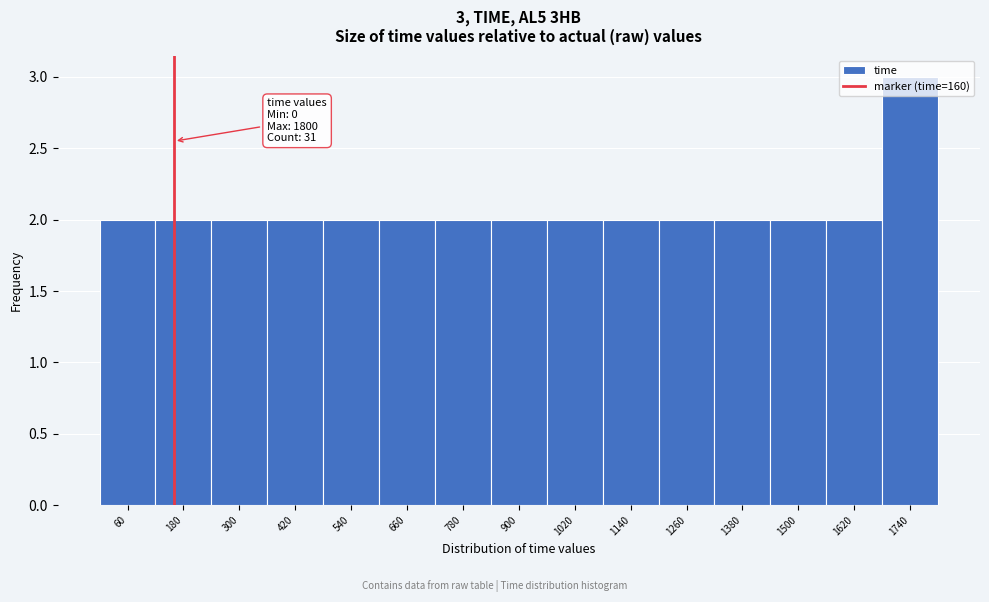

Which range on the x-axis has the tallest bar?

1680 to 1800